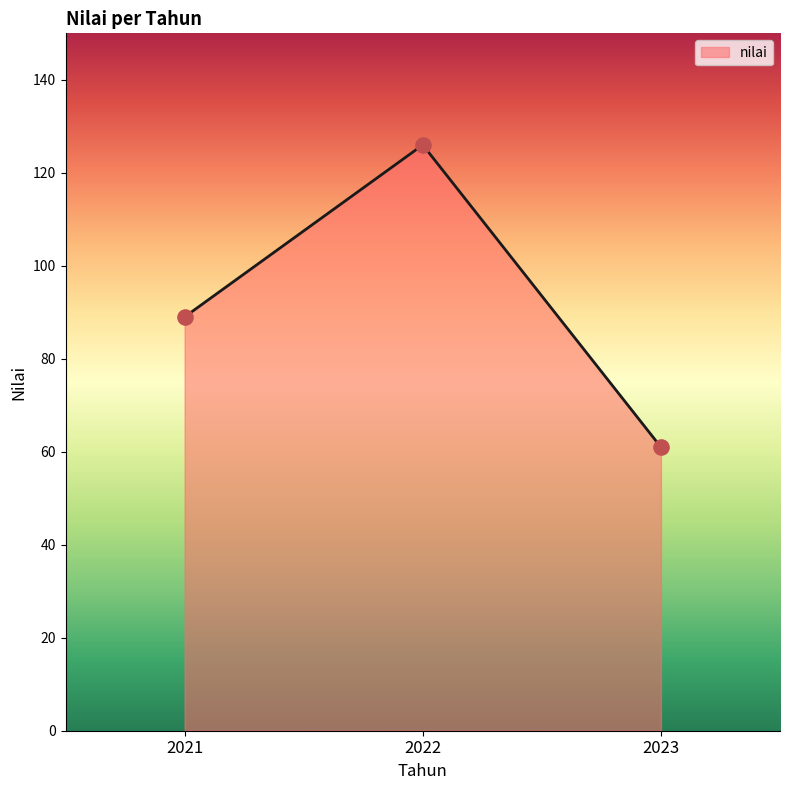

Between 2023 and 2021, which is larger?

2021